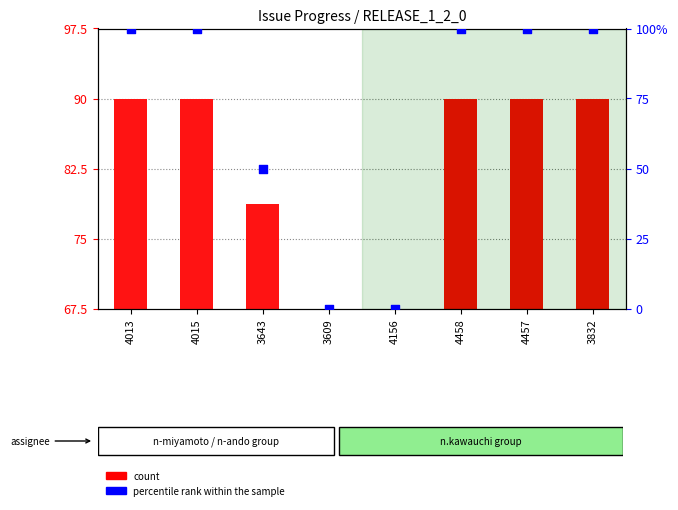

Which series has the largest total across all categories?

percentile rank within the sample